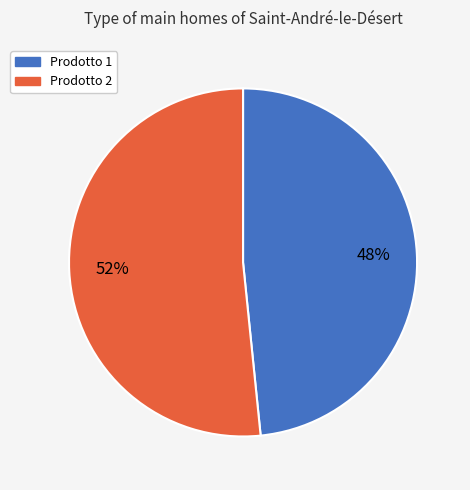

Rank the categories by value from highest to lowest.

Prodotto 2, Prodotto 1